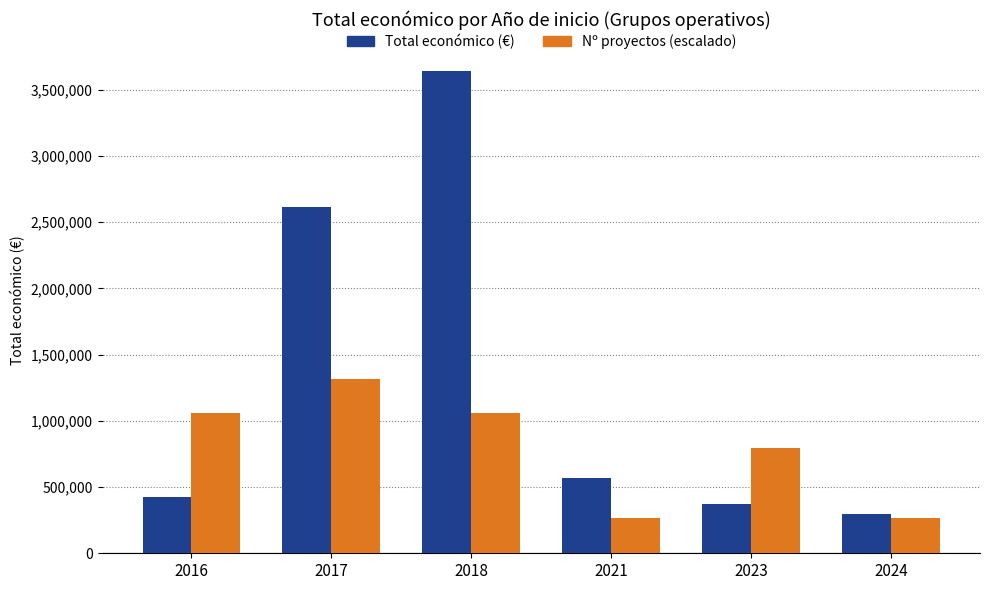

Which series has the largest range (max minus min)?

Total económico (€)